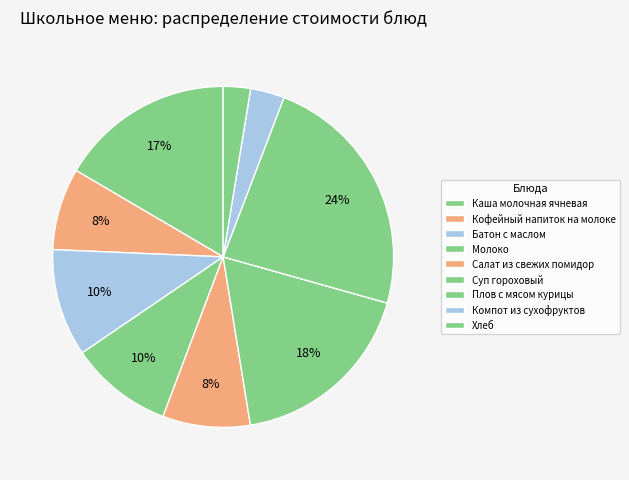

How many slices are in this pie chart?

9